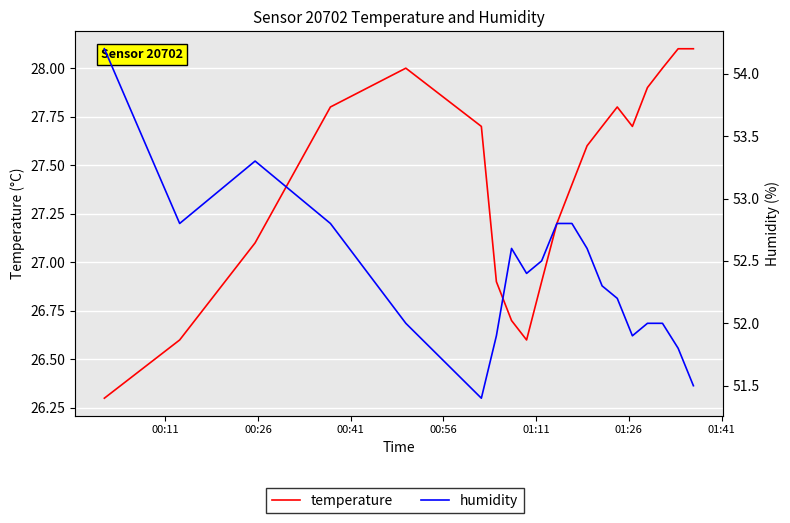

True or false: humidity has a value of 86.4 at 00:26.

False